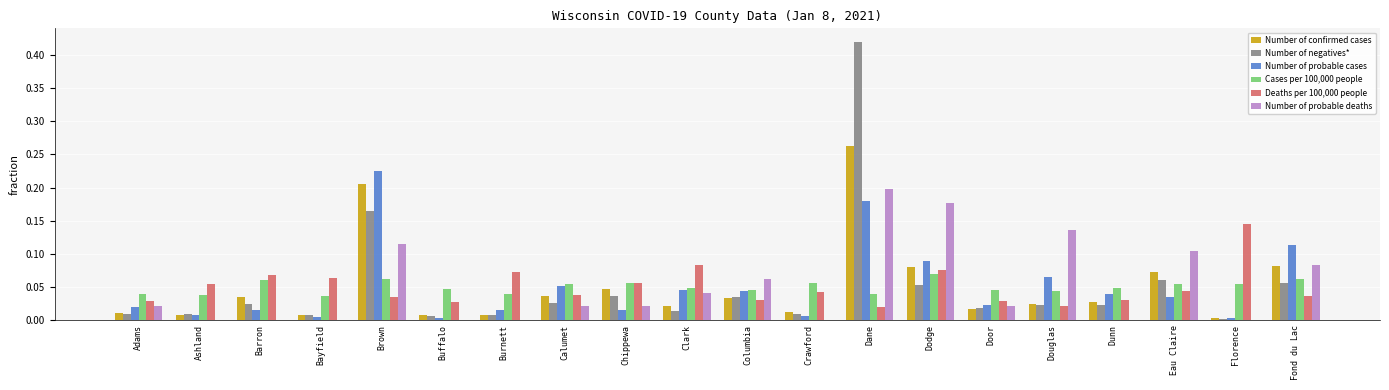

At which category is the sum across all series the highest?

Dane